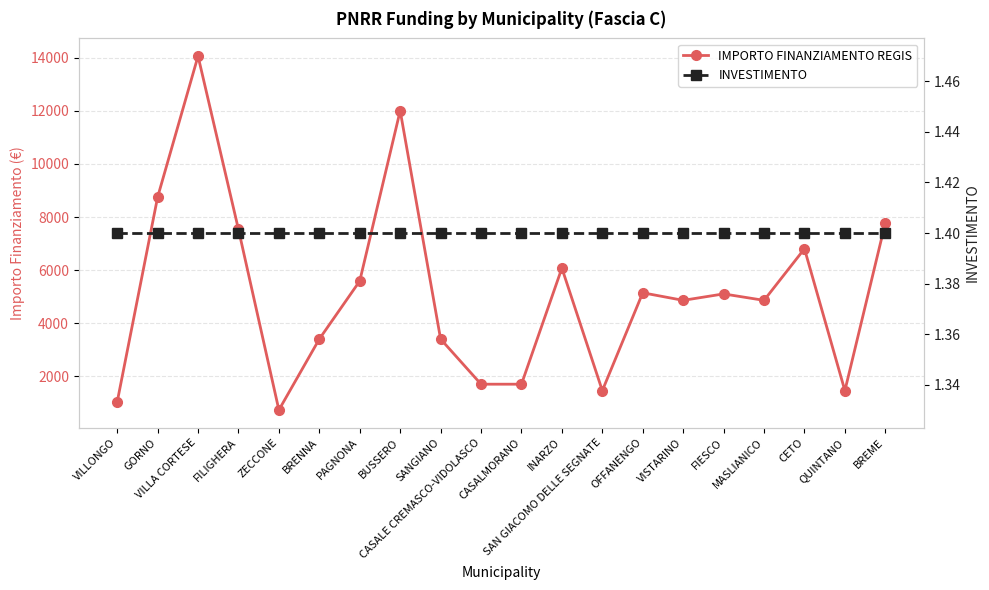

Where is INVESTIMENTO nearest to the value 1?

VILLONGO